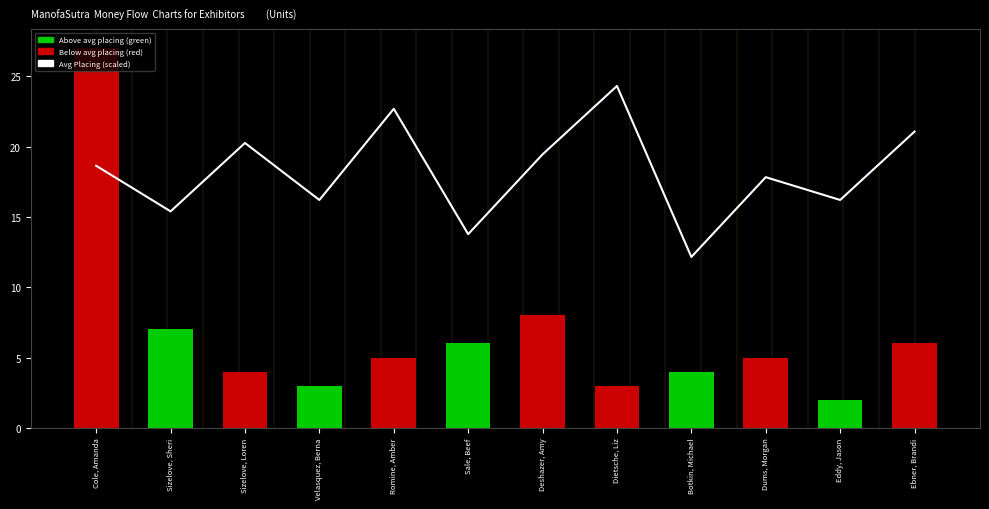

The value of Entry Count at Sale, Beef is 9.5. True or false?

False